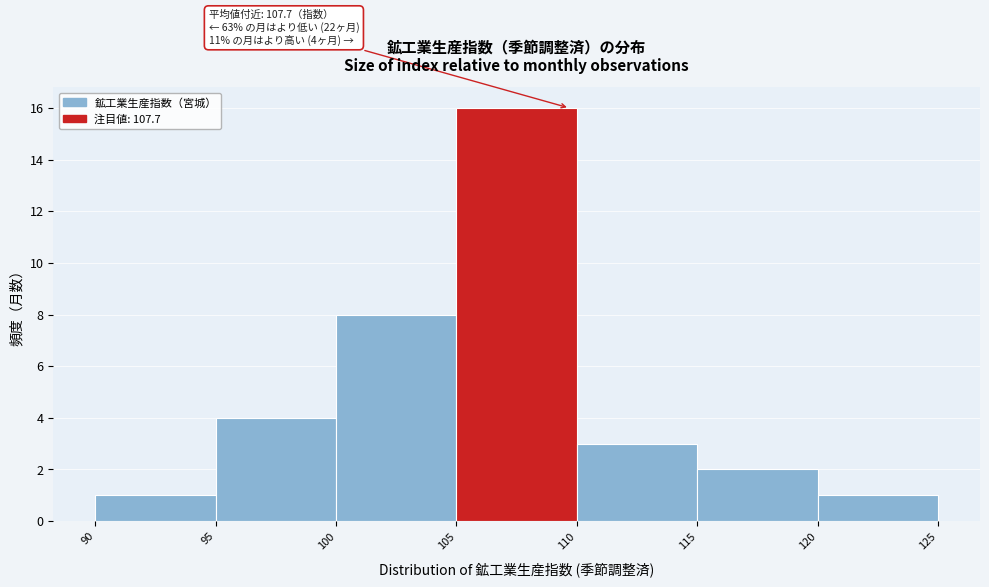

Which range on the x-axis has the tallest bar?

105 to 110